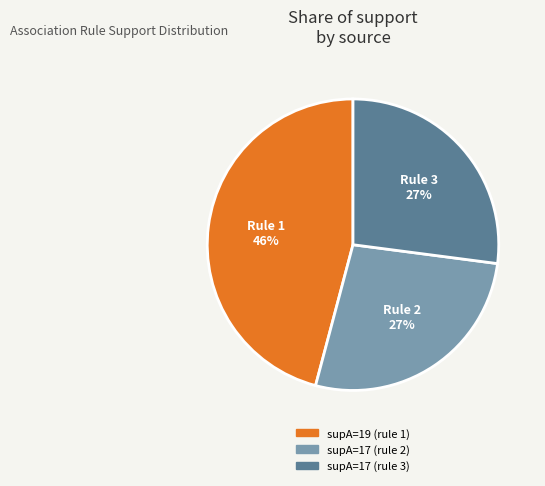

To the nearest percent, what portion does supA=17 (rule 2) represent?

27%